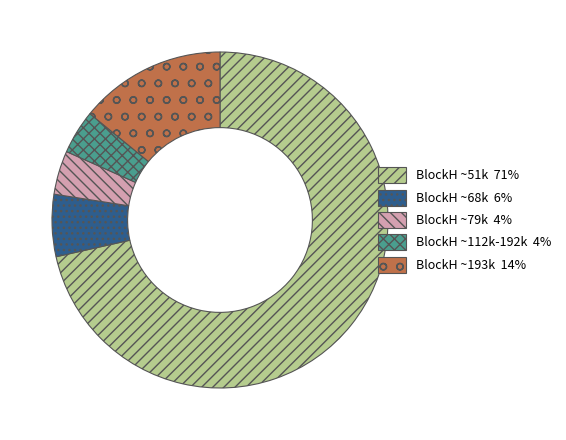

The BlockH ~68k 6% slice represents 1% of the pie. True or false?

False